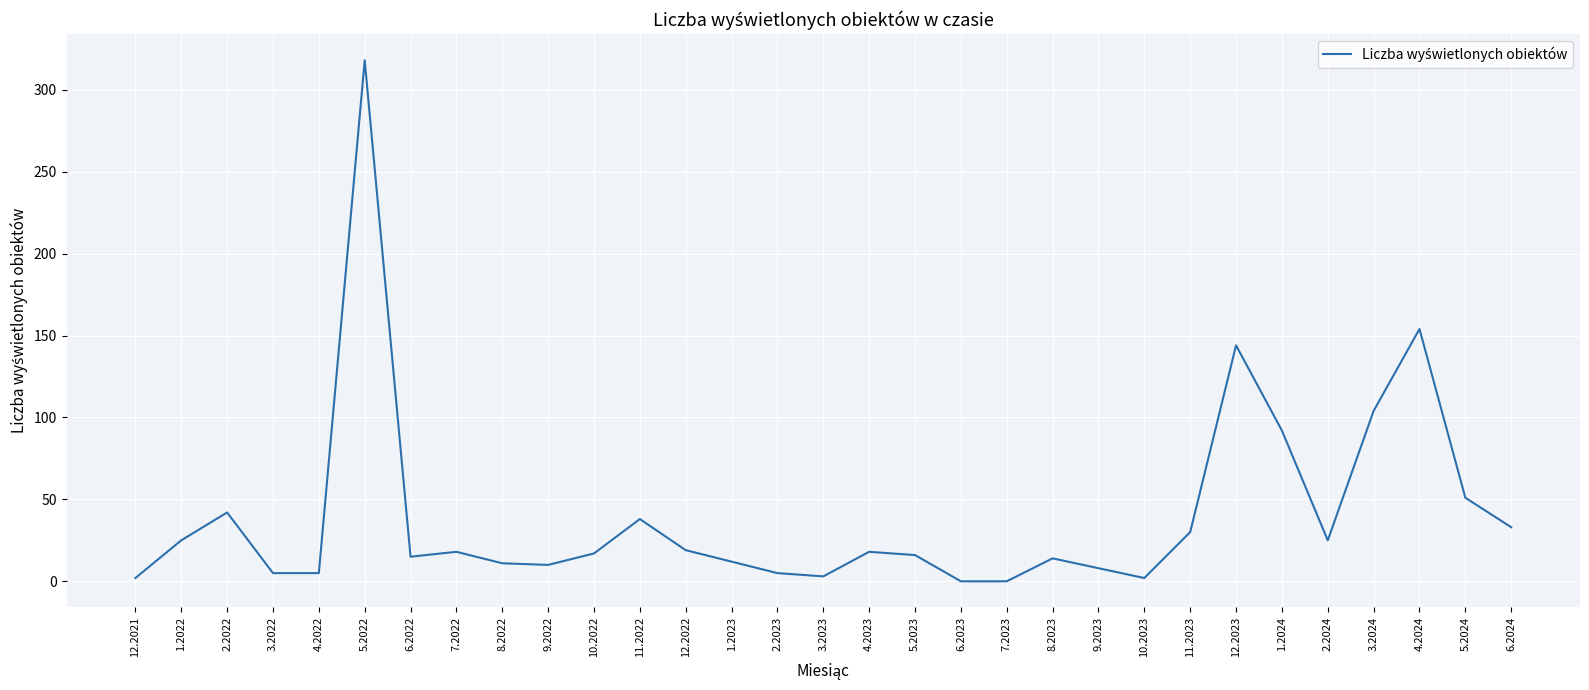

What is the difference between the maximum and minimum values?

318